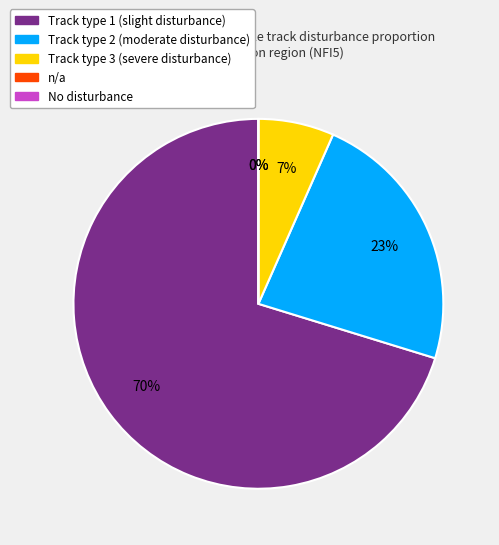

To the nearest percent, what is the average slice percentage?

20%